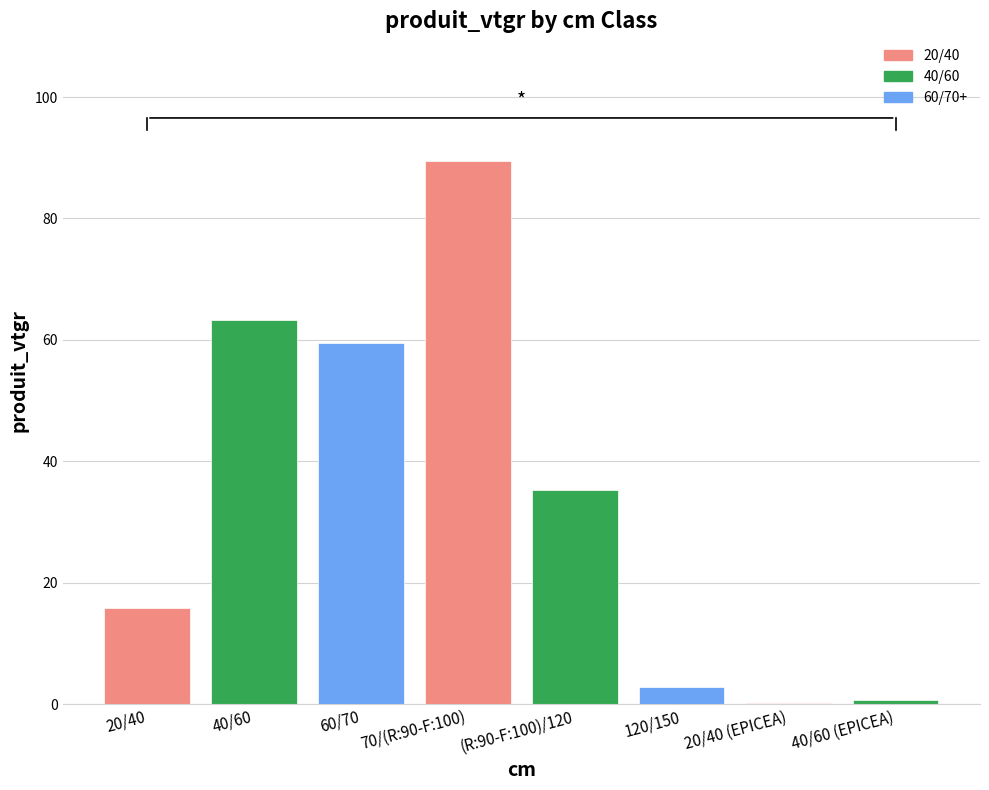

What is the sum of all values?

266.8